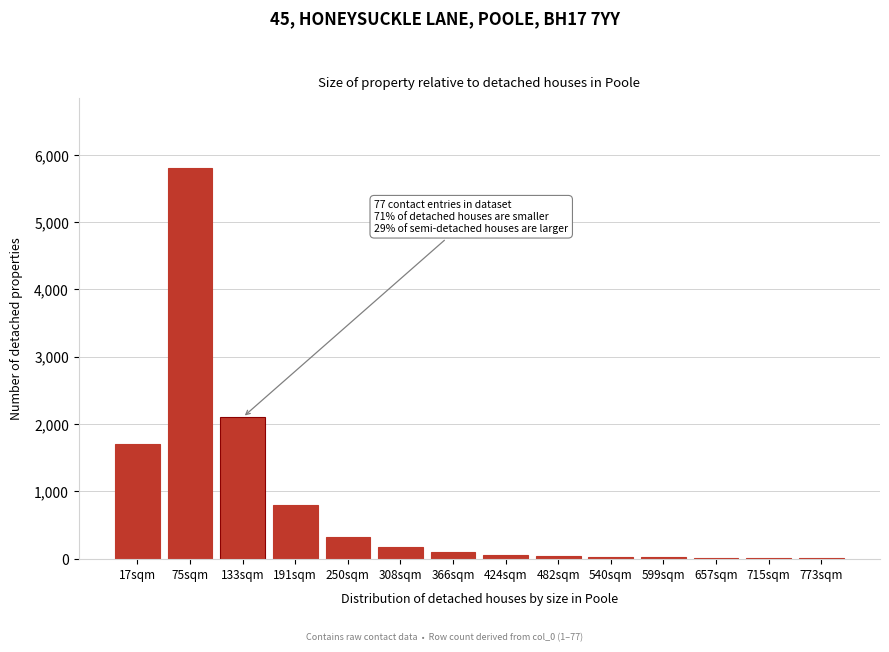

True or false: the data shows 8 at 715sqm.

True